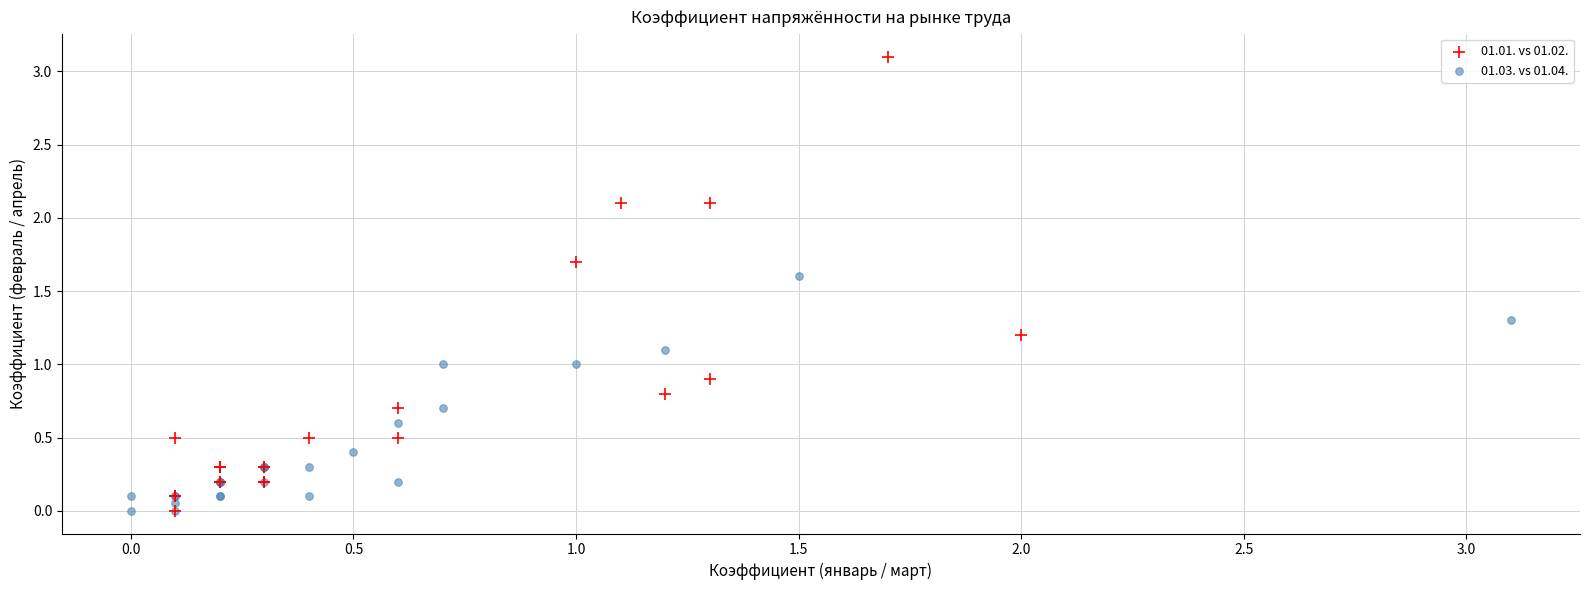

Which series contains the highest Y value?

01.01. vs 01.02.